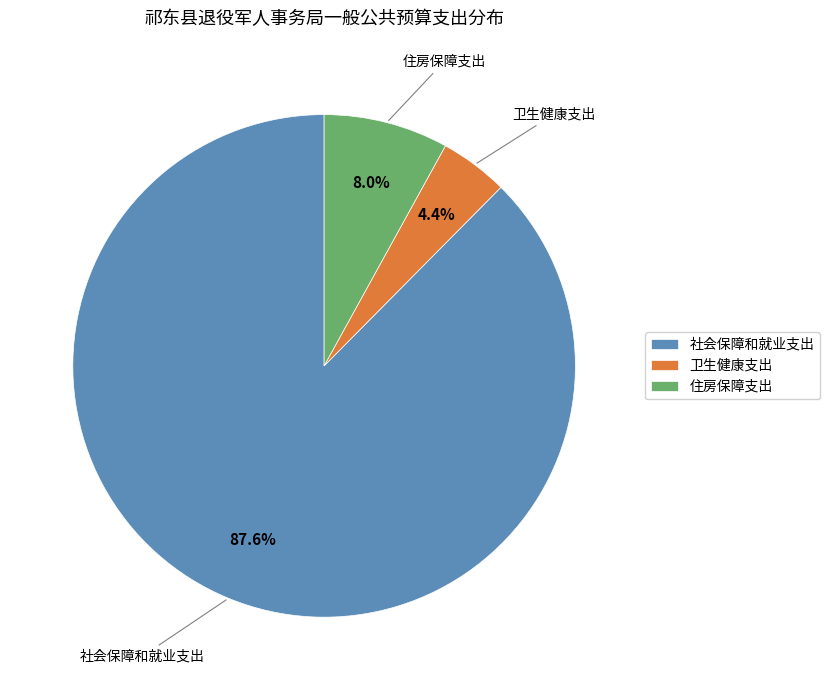

The 住房保障支出 slice represents 22% of the pie. True or false?

False